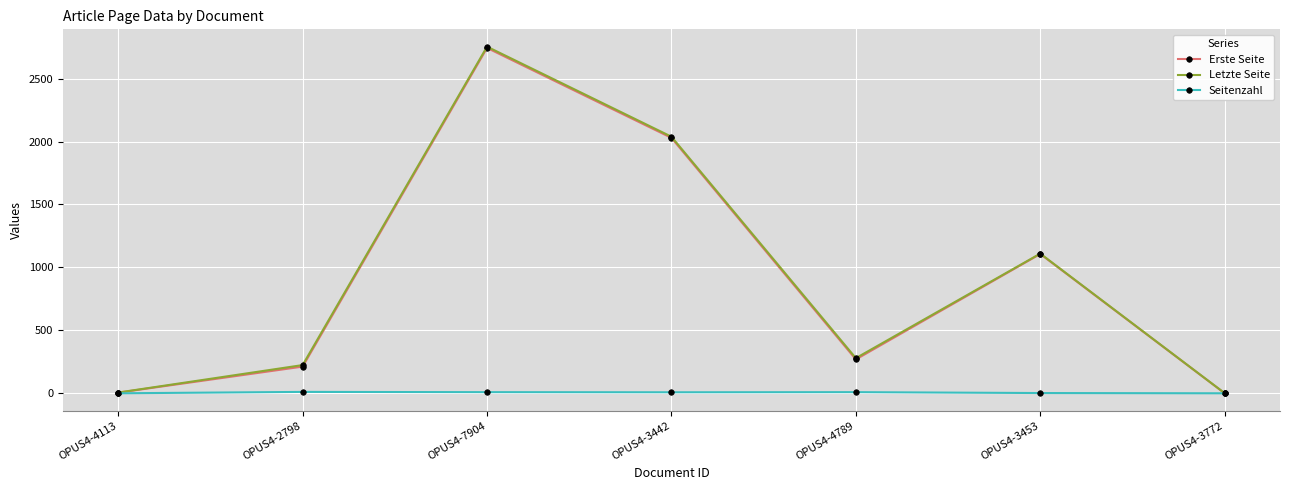

What is the label of the 3rd point from the right?

OPUS4-4789